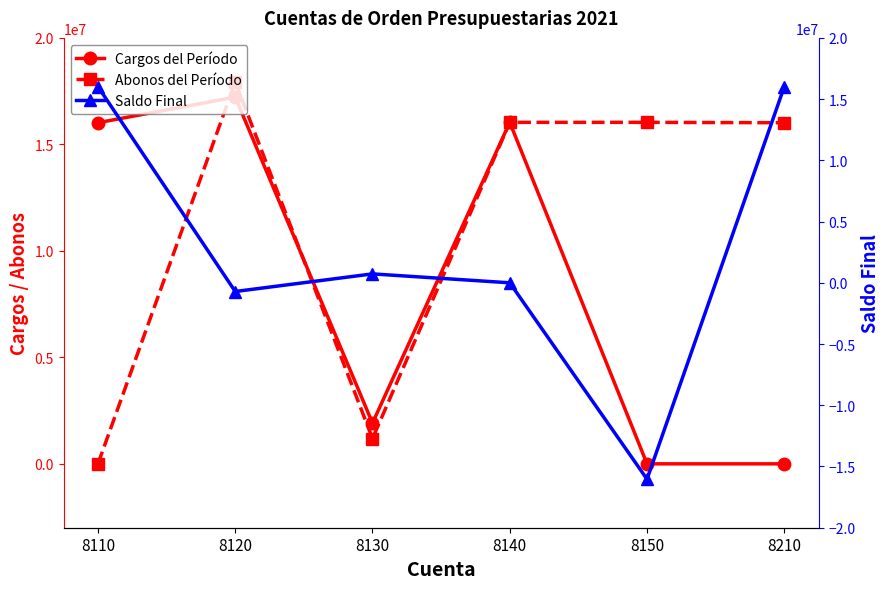

In Saldo Final, how many points are higher than both neighbors (excluding endpoints)?

1